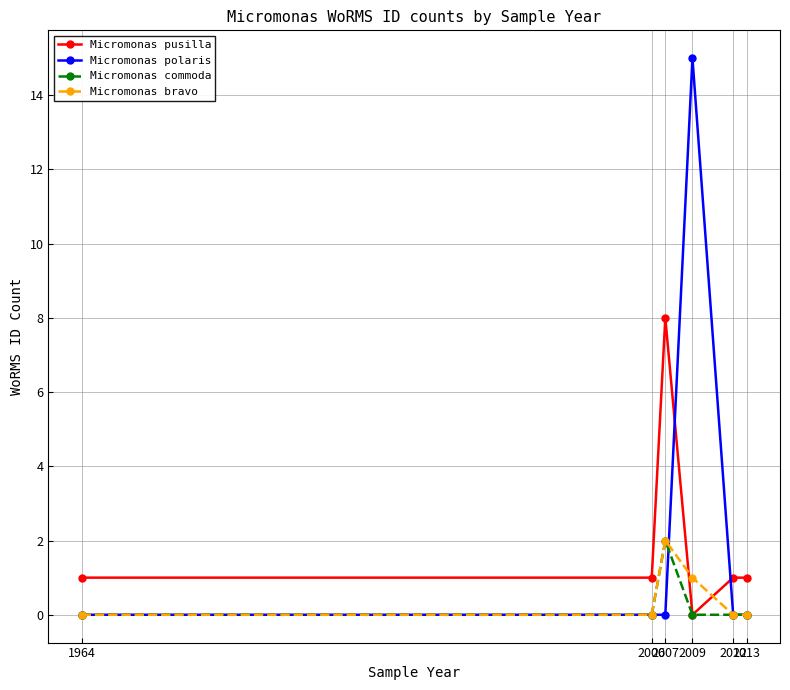

At which category does Micromonas commoda reach its first local peak?

2007